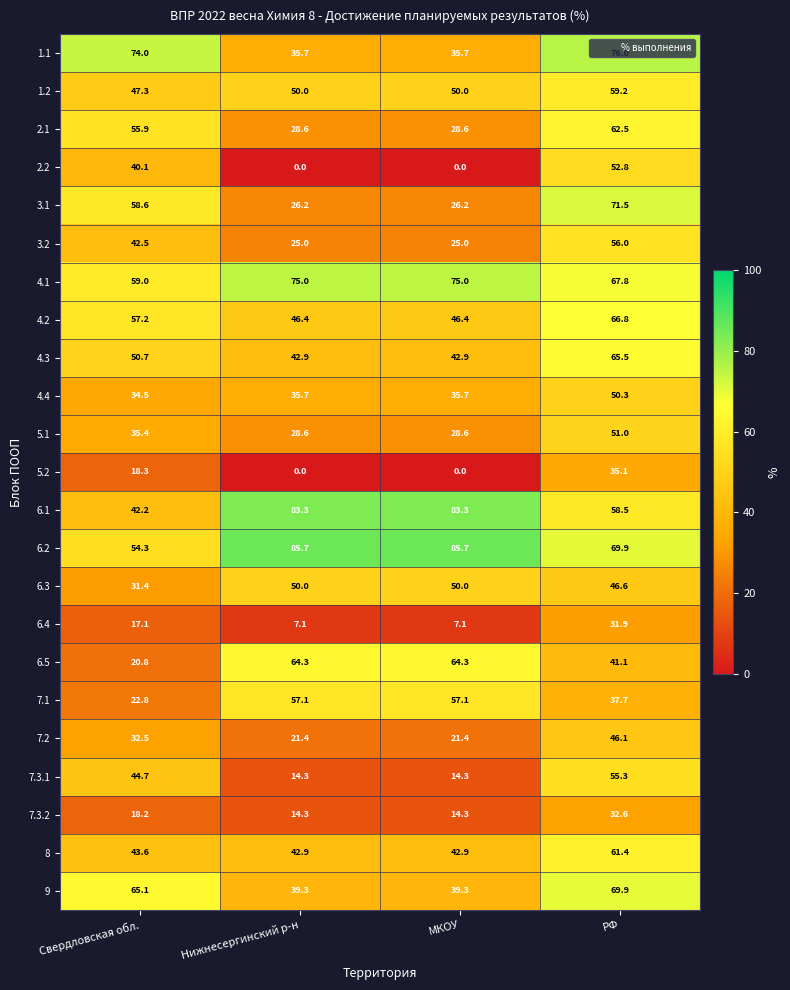

The value of 6.5 at Нижнесергинский р-н is 95.1. True or false?

False